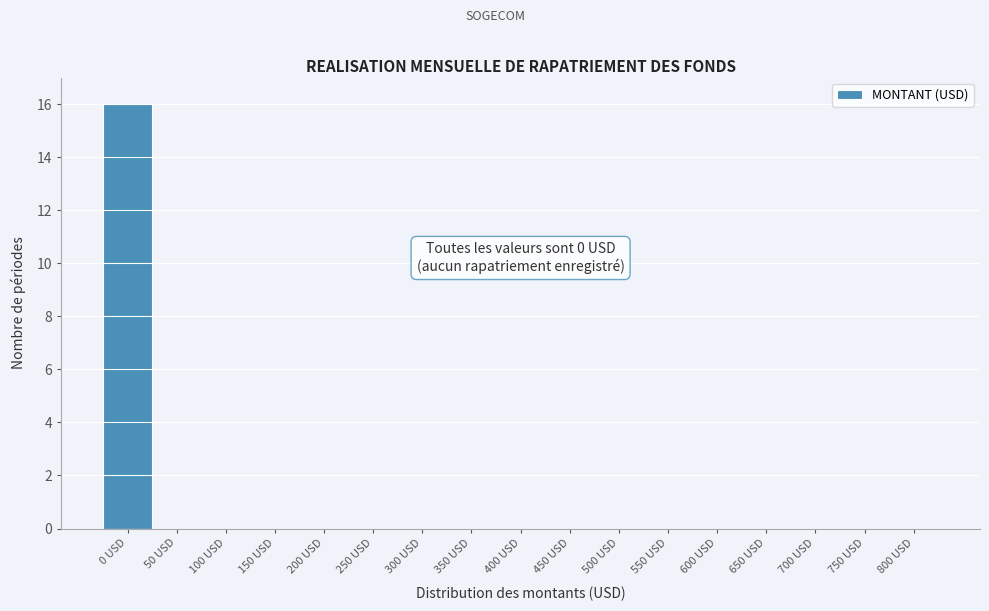

Reading left to right, what are all the values shown in this chart?

0 USD=16	50 USD=0	100 USD=0	150 USD=0	200 USD=0	250 USD=0	300 USD=0	350 USD=0	400 USD=0	450 USD=0	500 USD=0	550 USD=0	600 USD=0	650 USD=0	700 USD=0	750 USD=0	800 USD=0